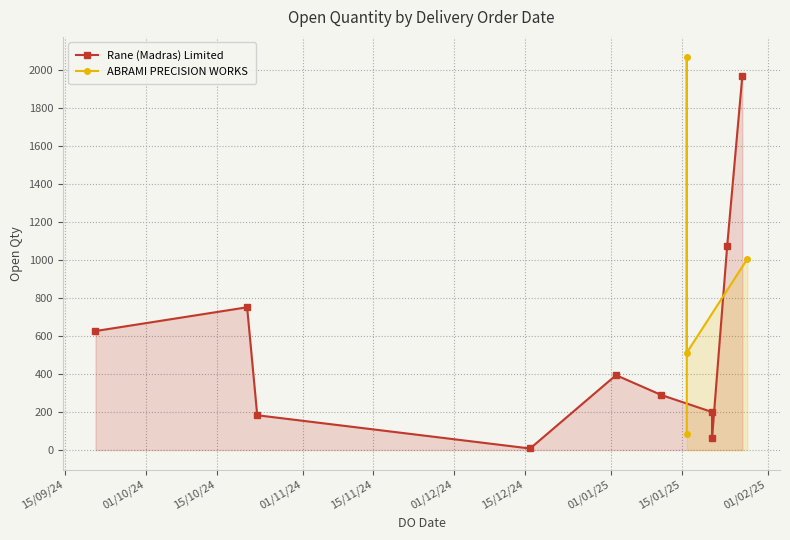

Between 15/09/24 and 01/11/24, which is larger?

01/11/24